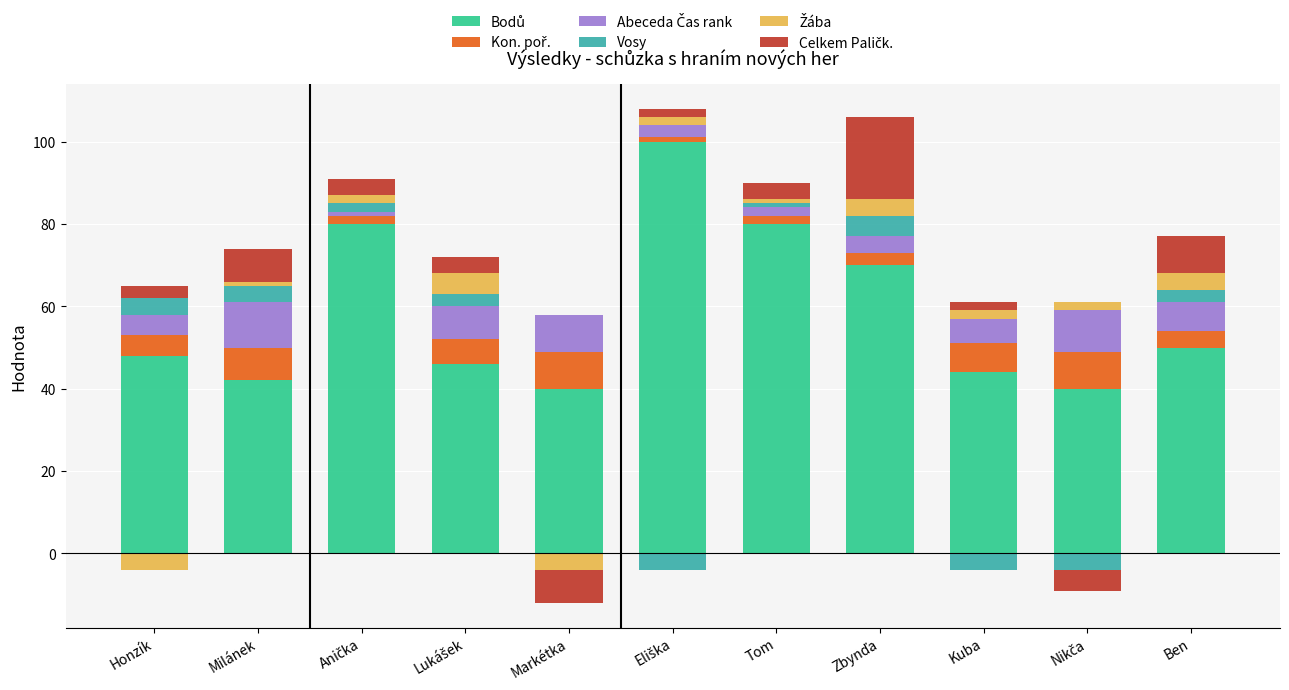

What is the highest value of the Bodů series?

100